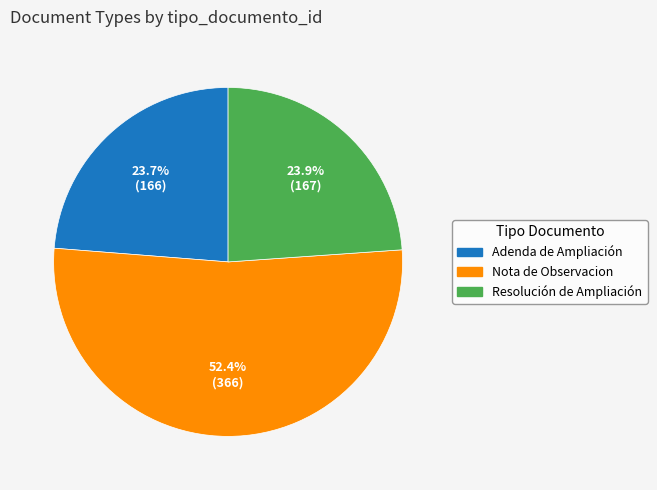

Does Nota de Observacion account for over 50% of the chart?

Yes